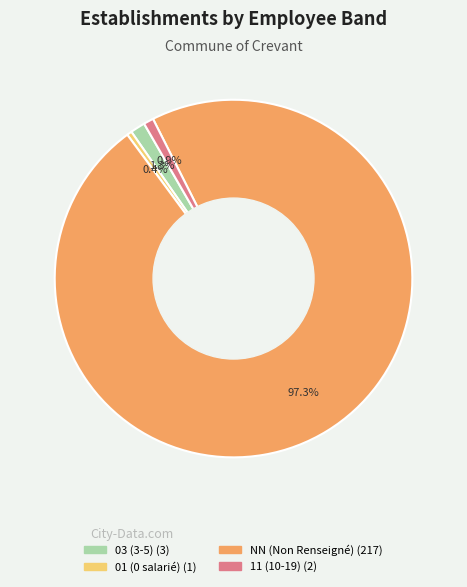

Is there any slice that represents more than half of the pie?

Yes